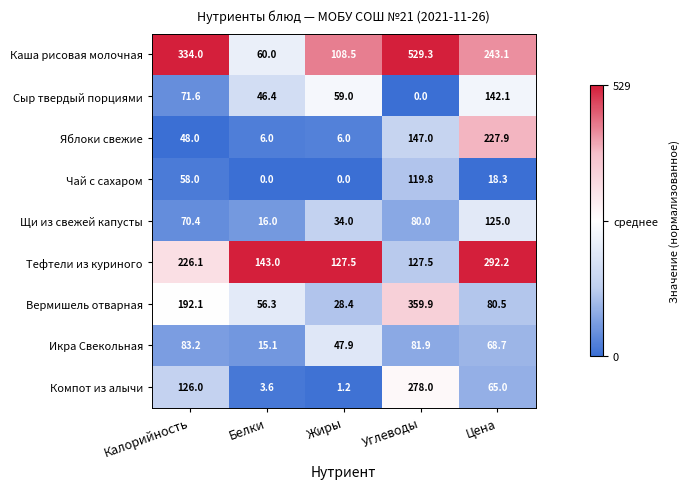

At which label is Сыр твердый порциями closest to 71?

Калорийность